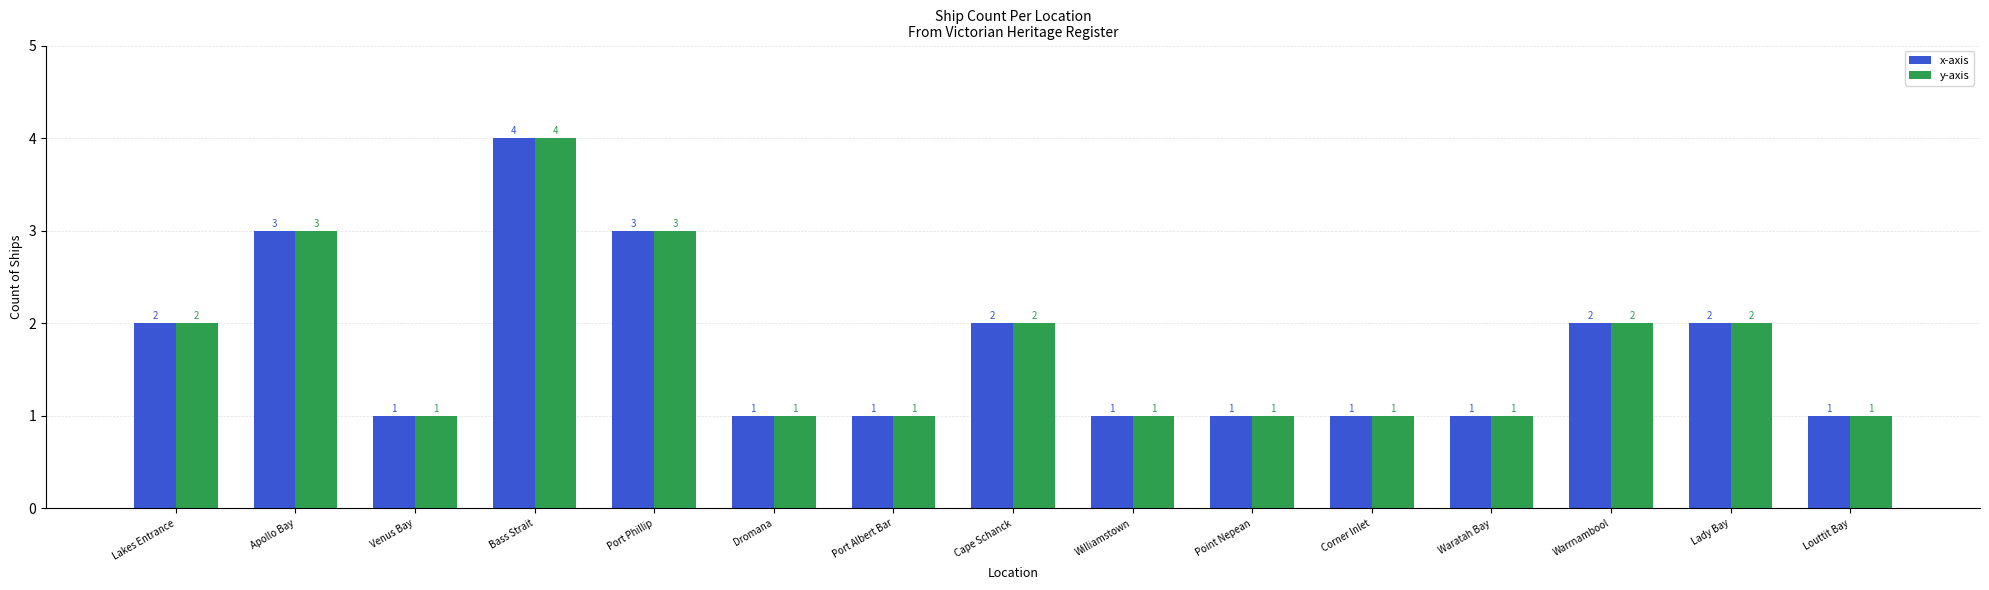

At which category is the sum across all series the highest?

Bass Strait